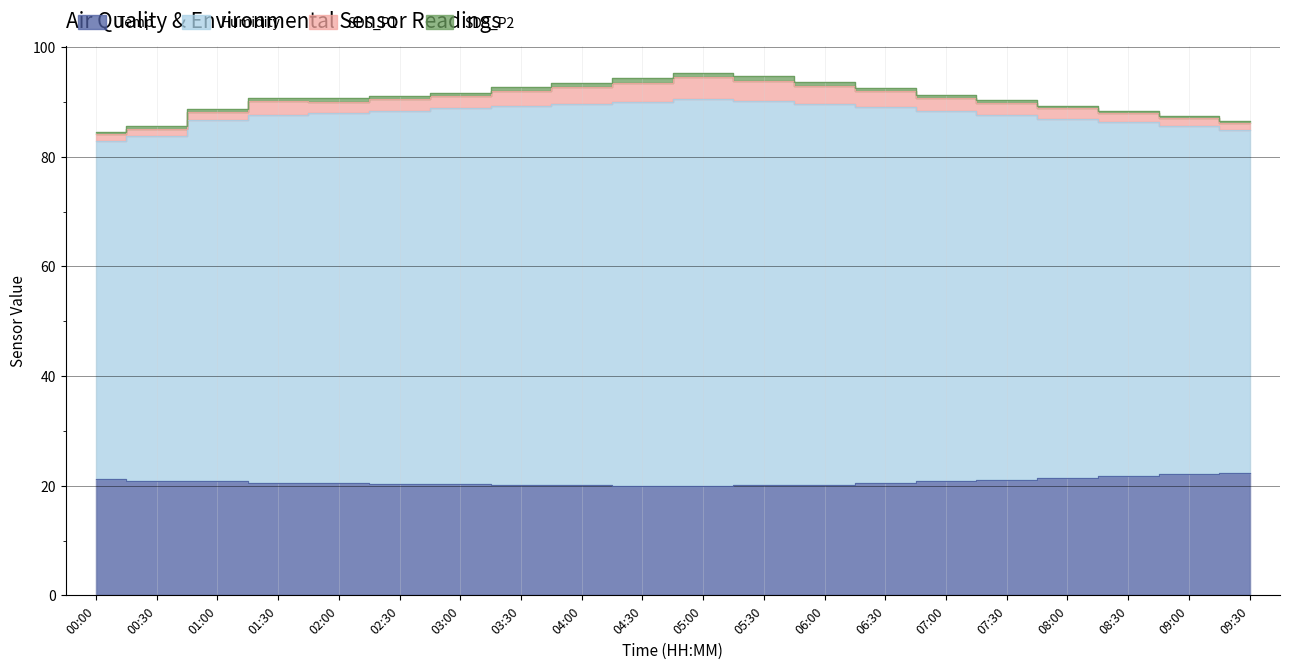

What is the difference between the Temp values at 01:30 and 04:00?

0.4